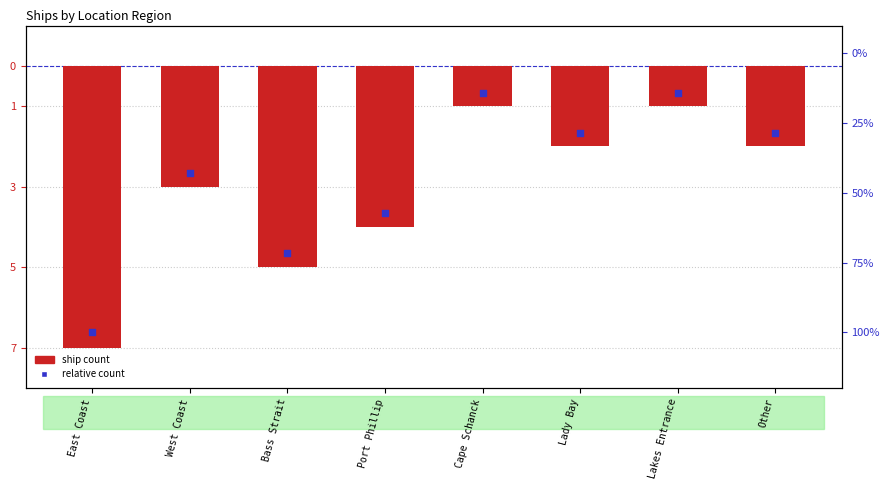

Which series has the largest total across all categories?

Ship Count